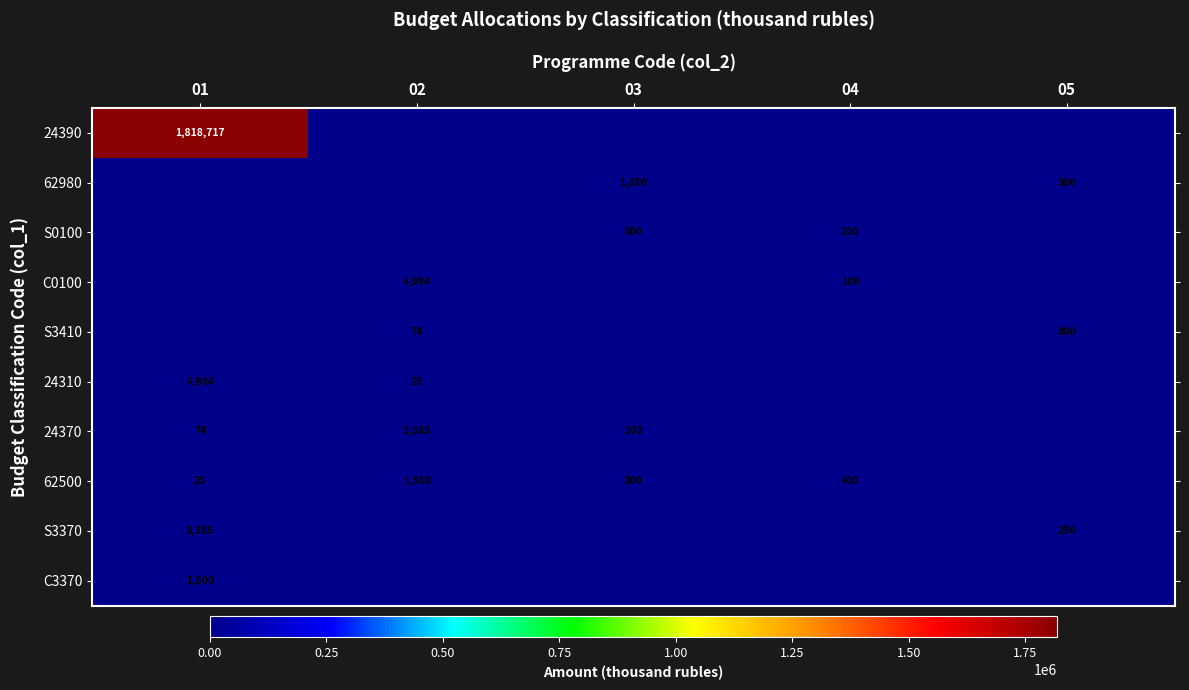

True or false: 62980 has a value of 514 at 05.

False